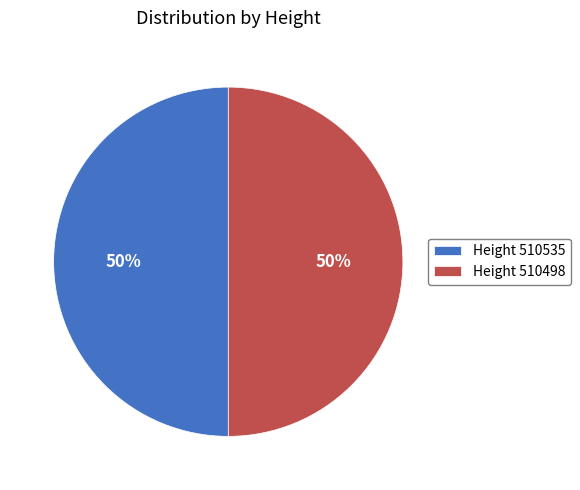

Count the number of slices in the pie.

2